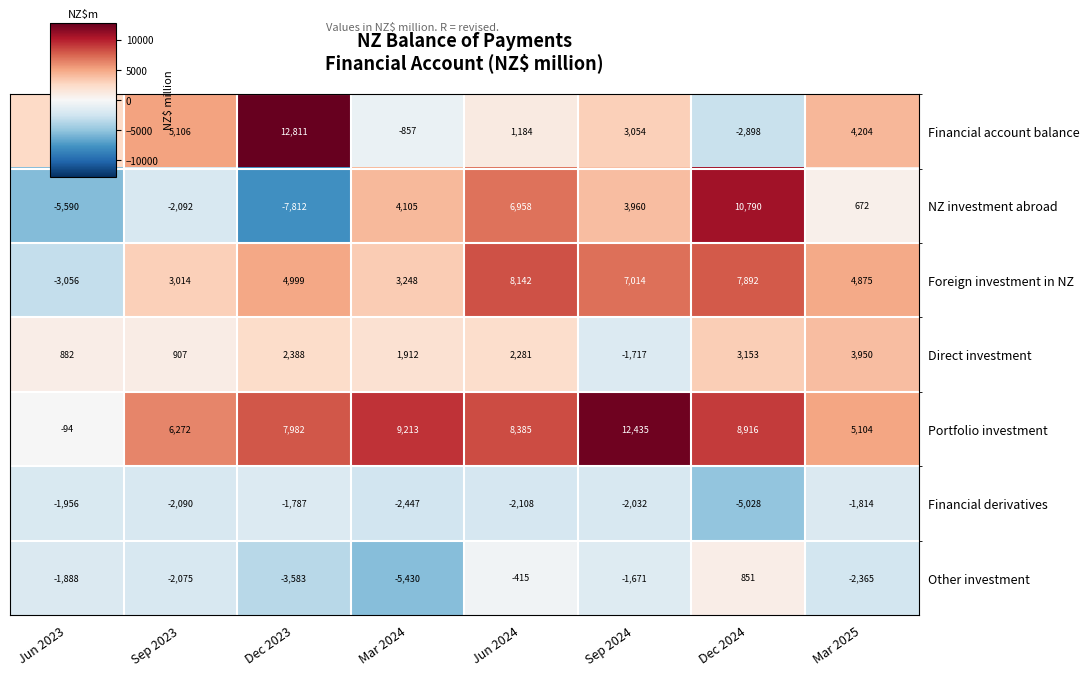

What value does the Financial derivatives series have at Sep 2023?

-2090